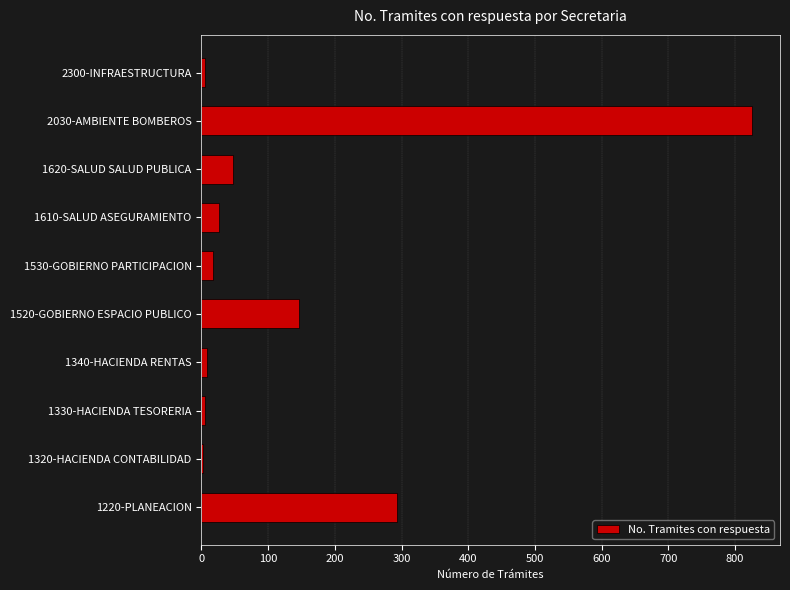

What is the sum of all values?

1377